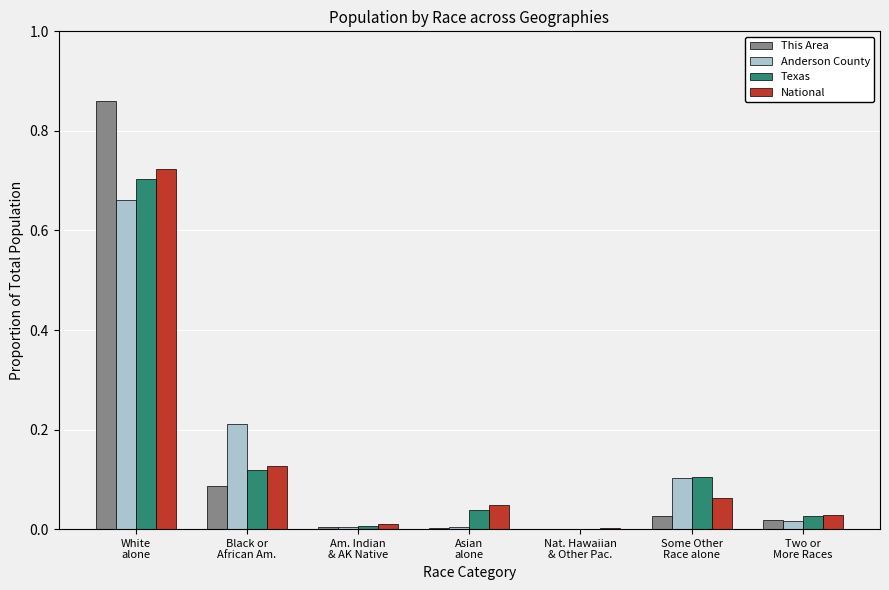

The value of Anderson County at Black or
African Am. is 0.1. True or false?

False